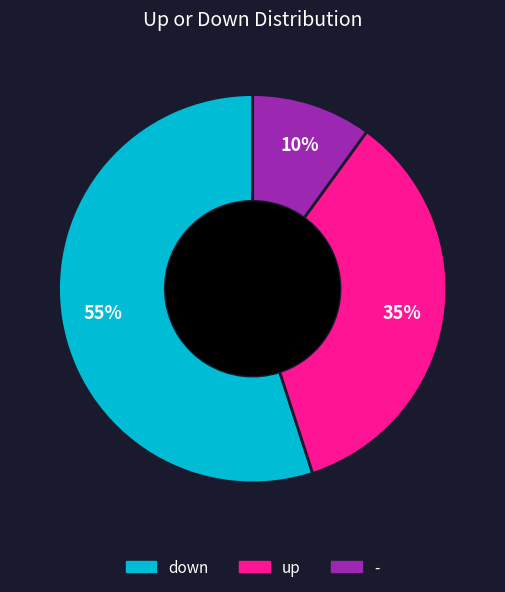

Which category has the smallest portion of the pie?

-